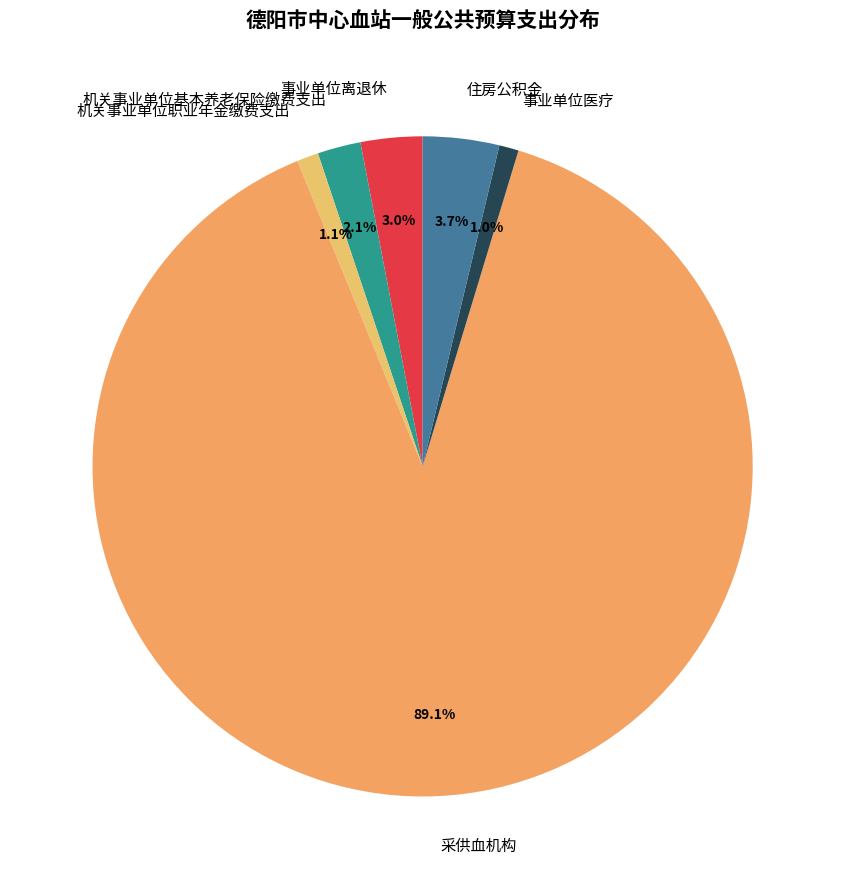

Is there a majority slice in this chart?

Yes